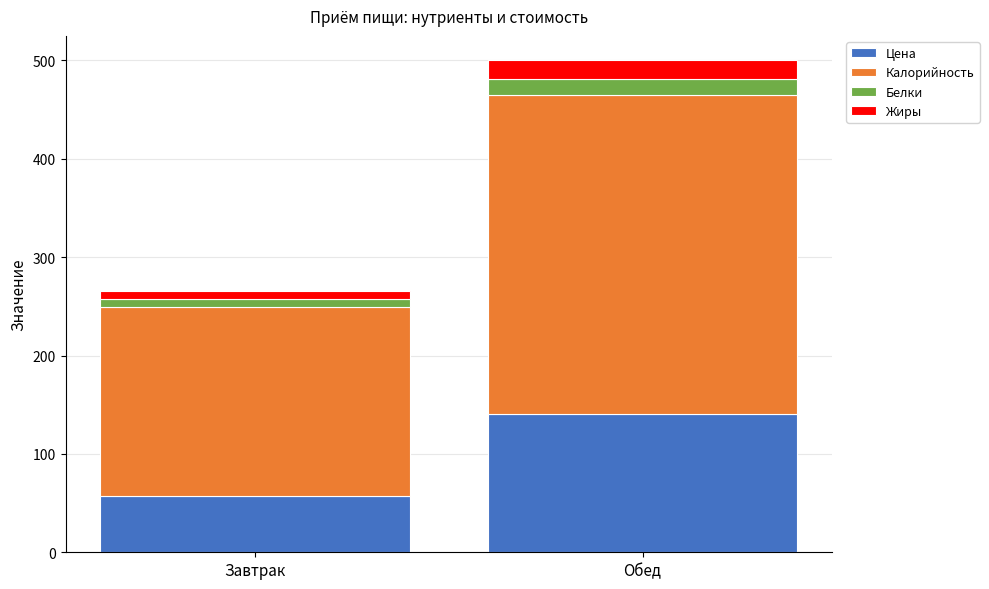

At which label does Цена reach its peak?

Обед